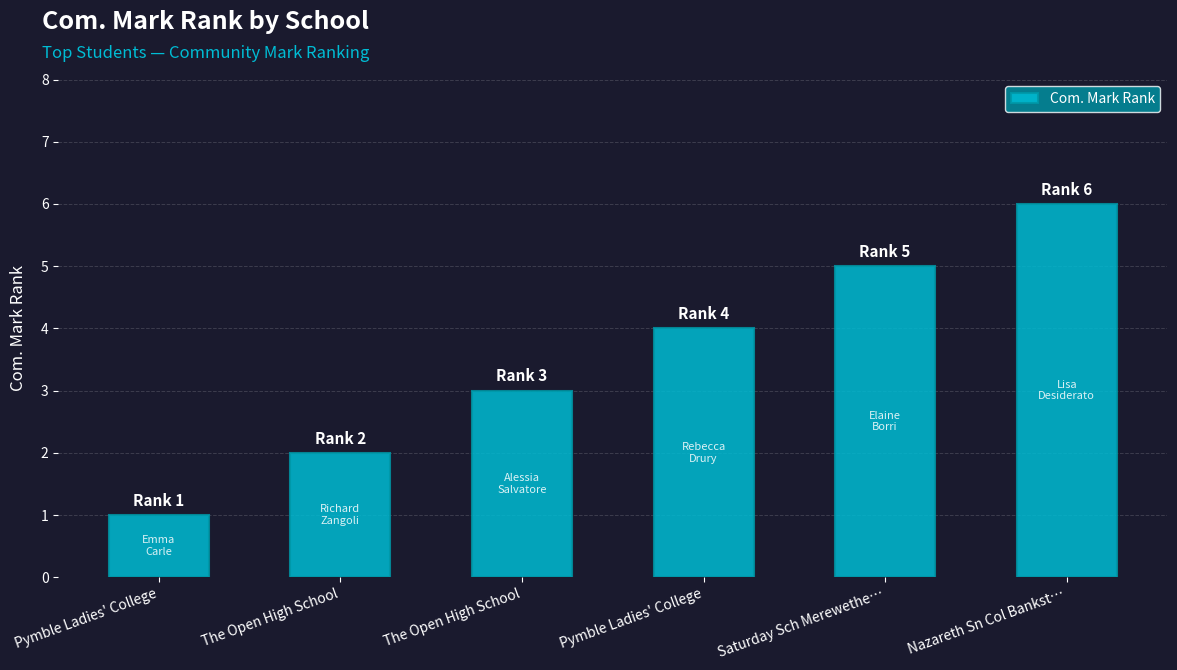

What is the difference between the maximum and minimum values?

5